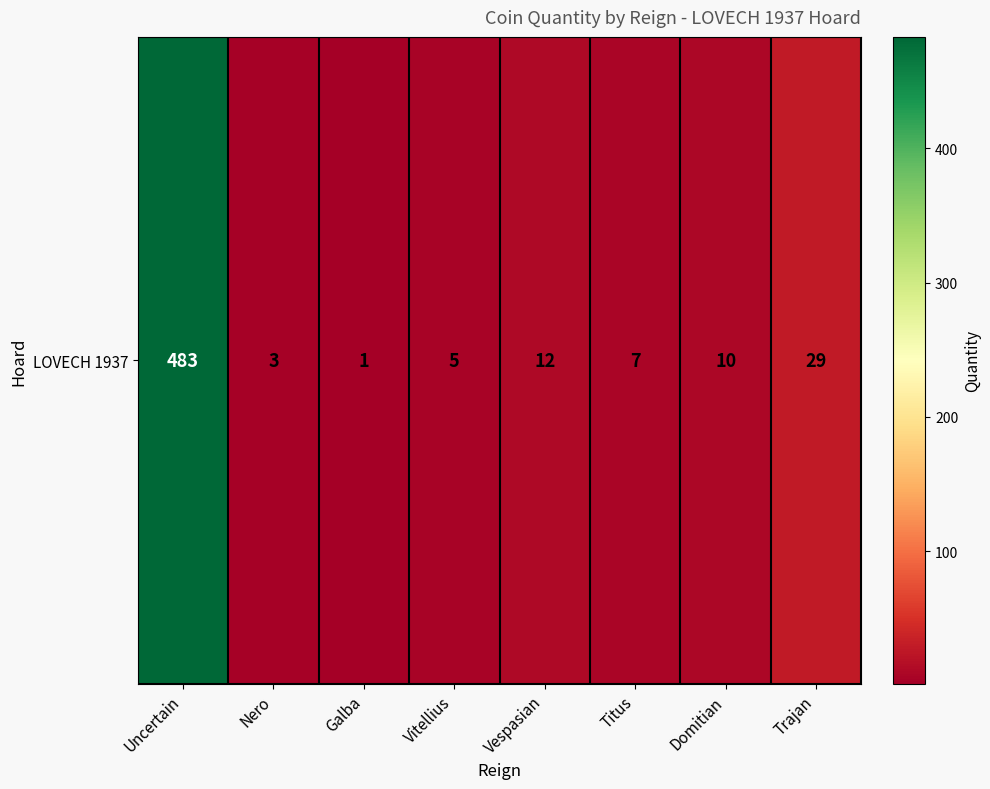

Which label corresponds to the smallest value in the chart?

Galba